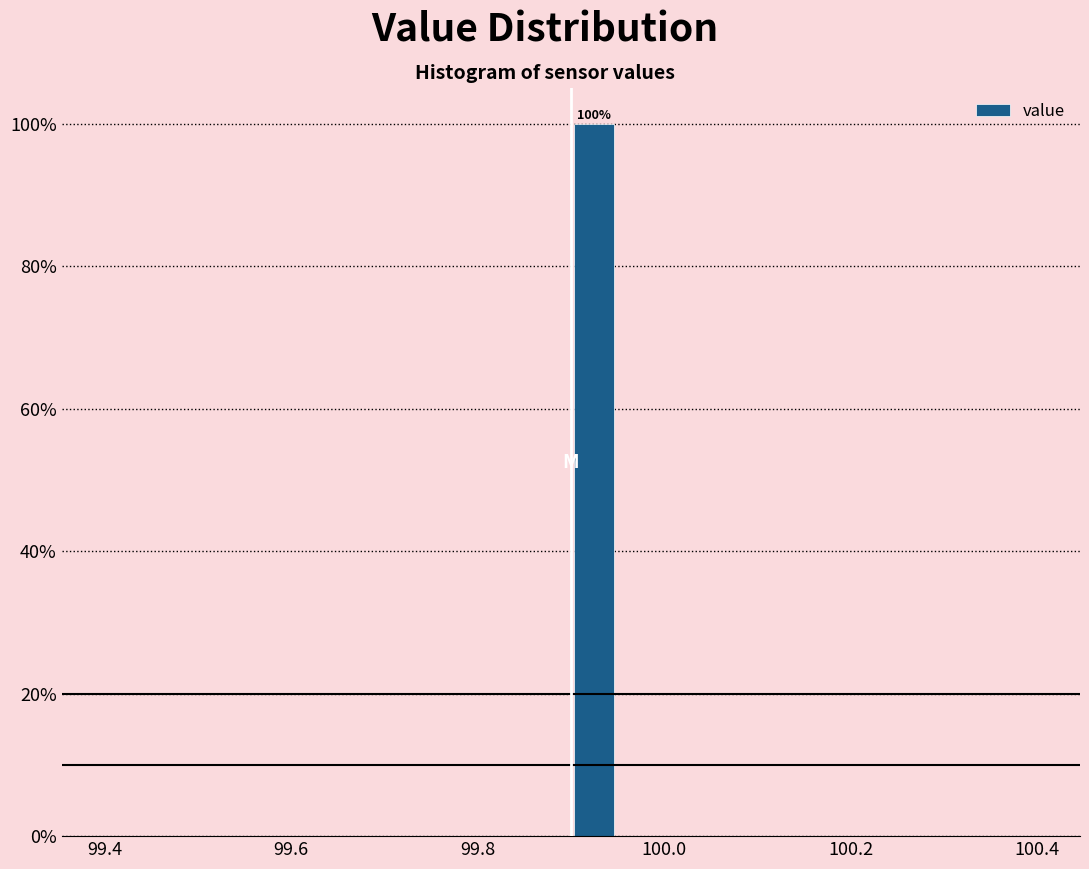

Read against the x-axis, roughly where is the centre of the tallest bar?

99.92